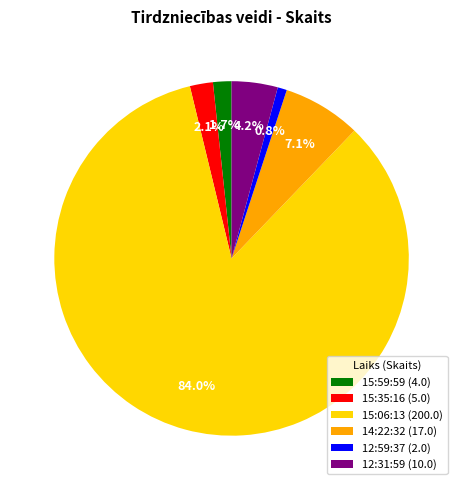

What is the largest slice in the pie chart?

15:06:13